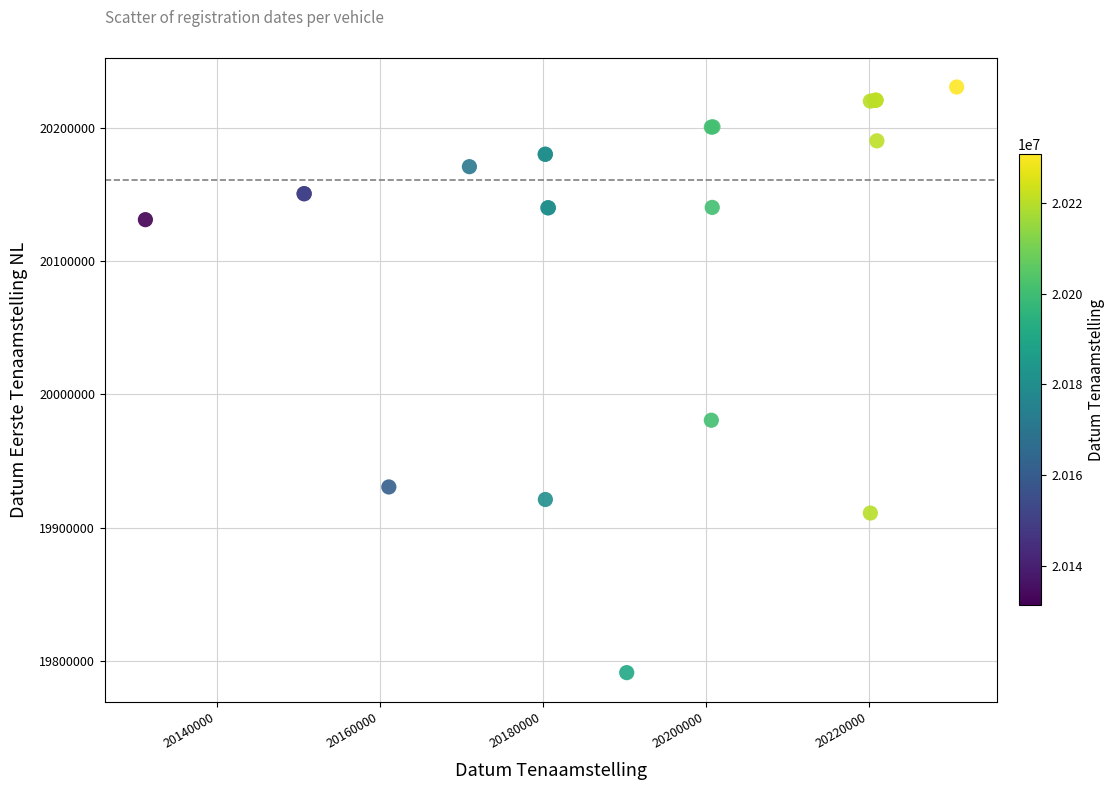

What Y value in the scatter plot is closest to 20010965?

19980611